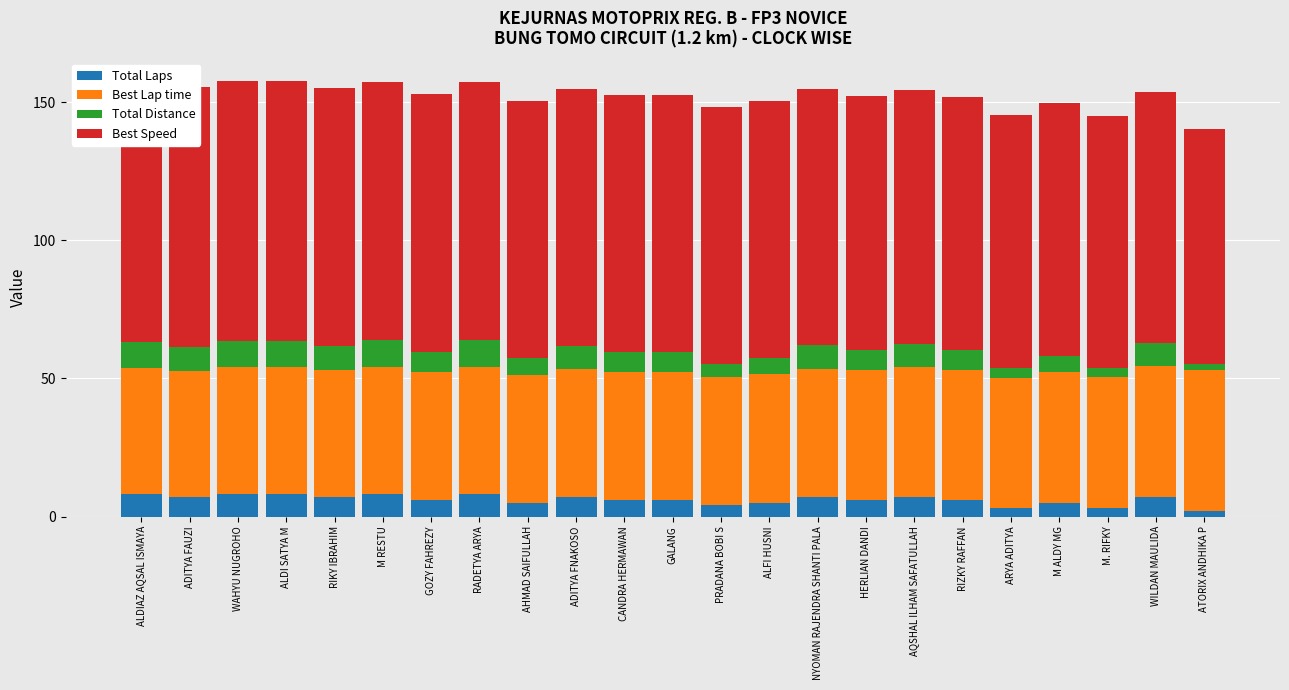

How many categories are shown in the chart?

23